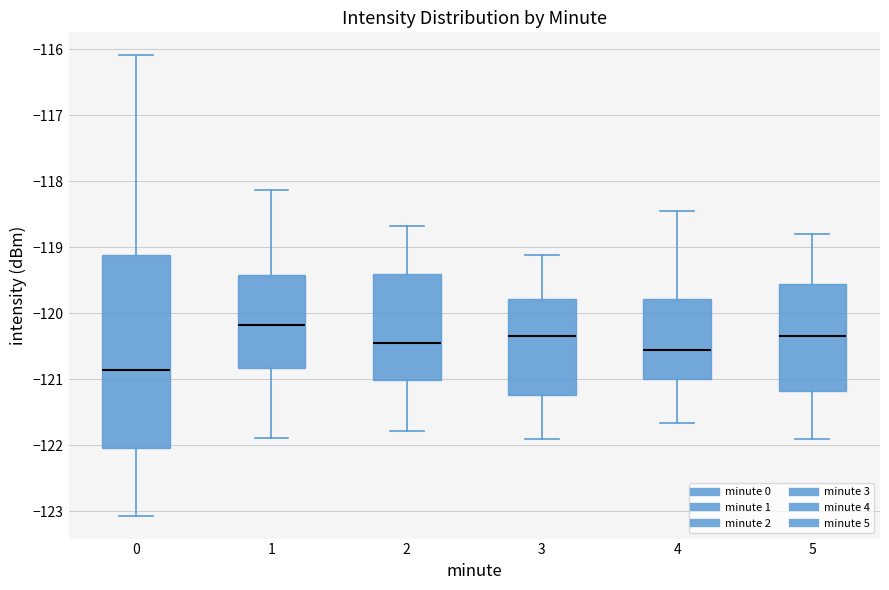

Where does the lower whisker of the box at x = 1 end on the y-axis? The values are not printed on the chart, so give them approximately, as read against the axis.

-121.9